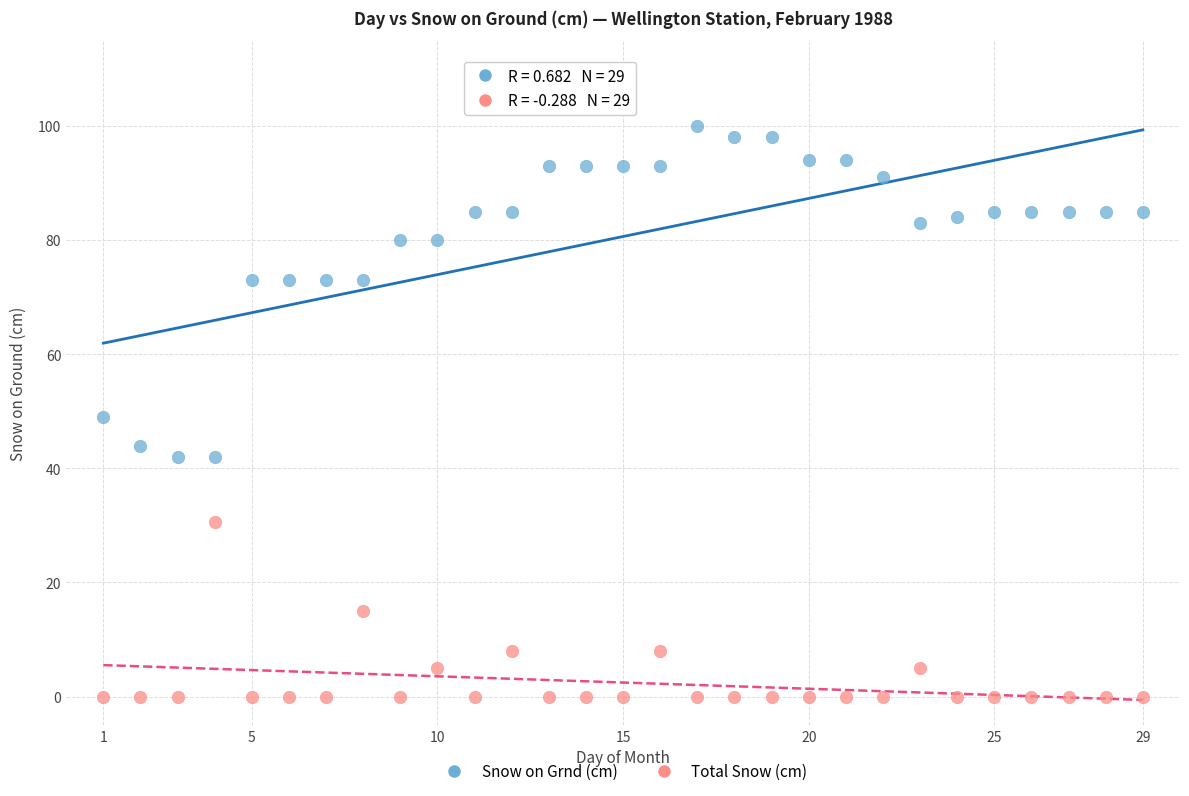

Which series contains the highest Y value?

Snow on Grnd (cm)